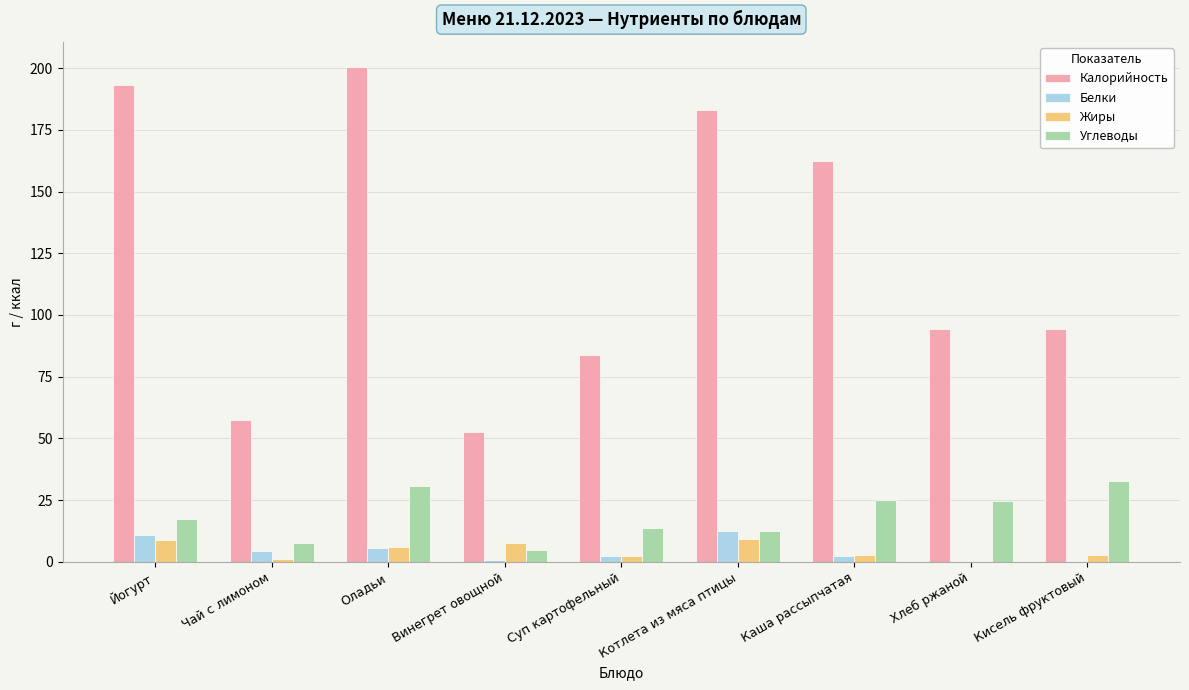

What is the sum of the Углеводы values at Оладьи and Котлета из мяса птицы?

43.4